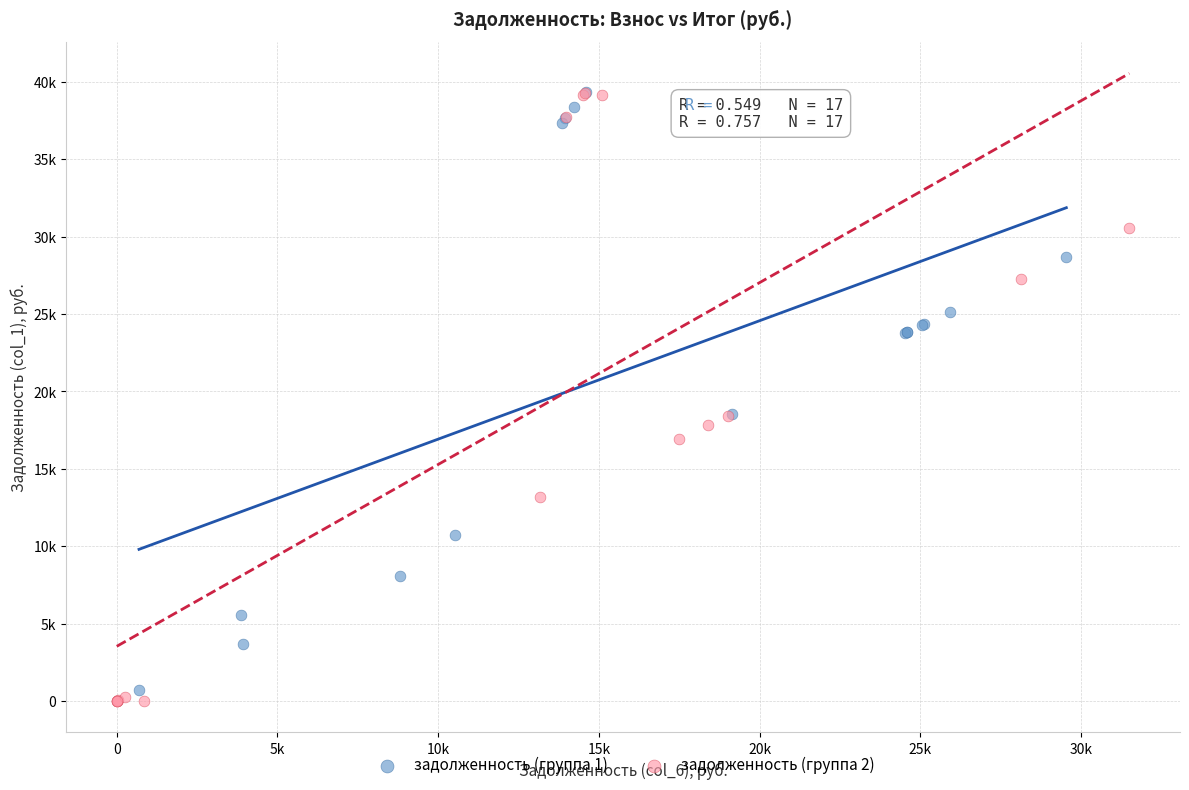

What are all the series names shown in the legend?

задолженность (группа 1), задолженность (группа 2)